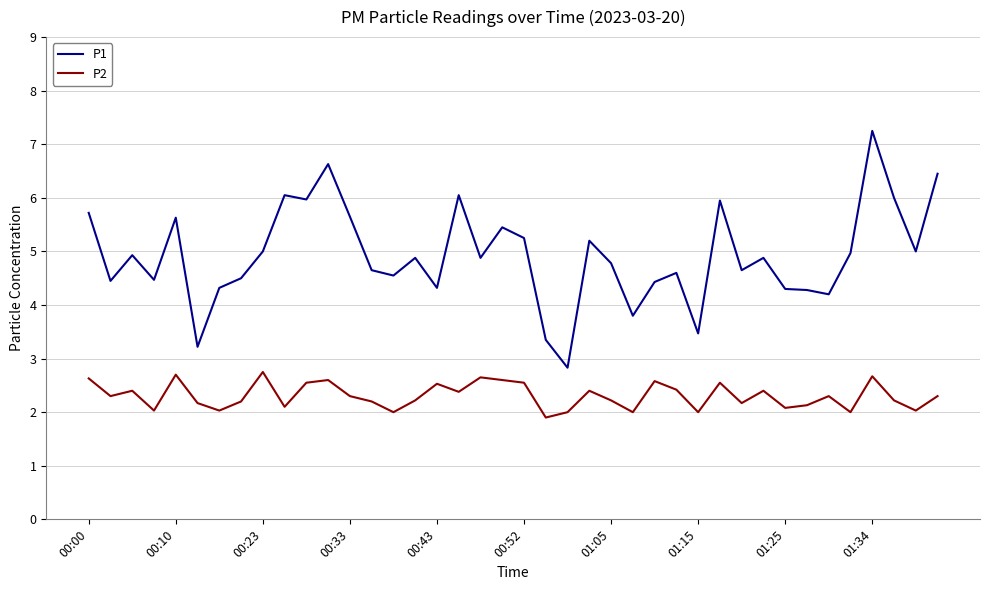

Does the chart display data point markers on the line(s)?

No